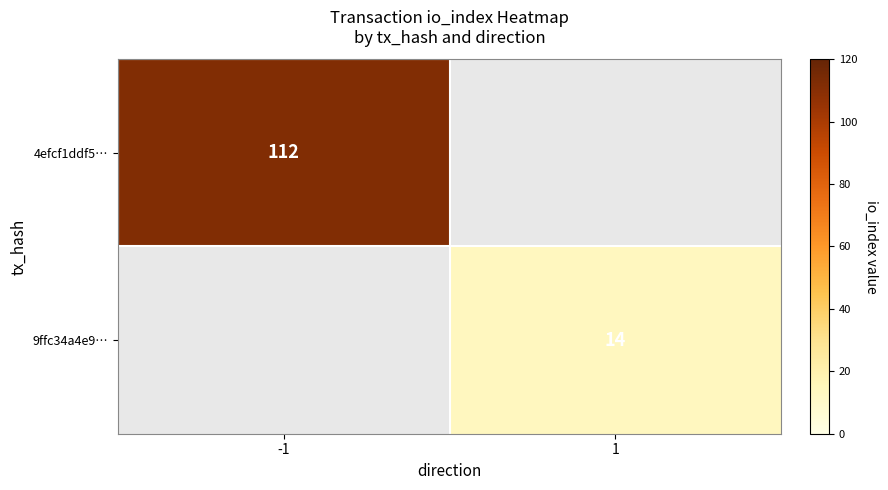

Is it true that 4efcf1ddf5… equals 167 at -1?

False